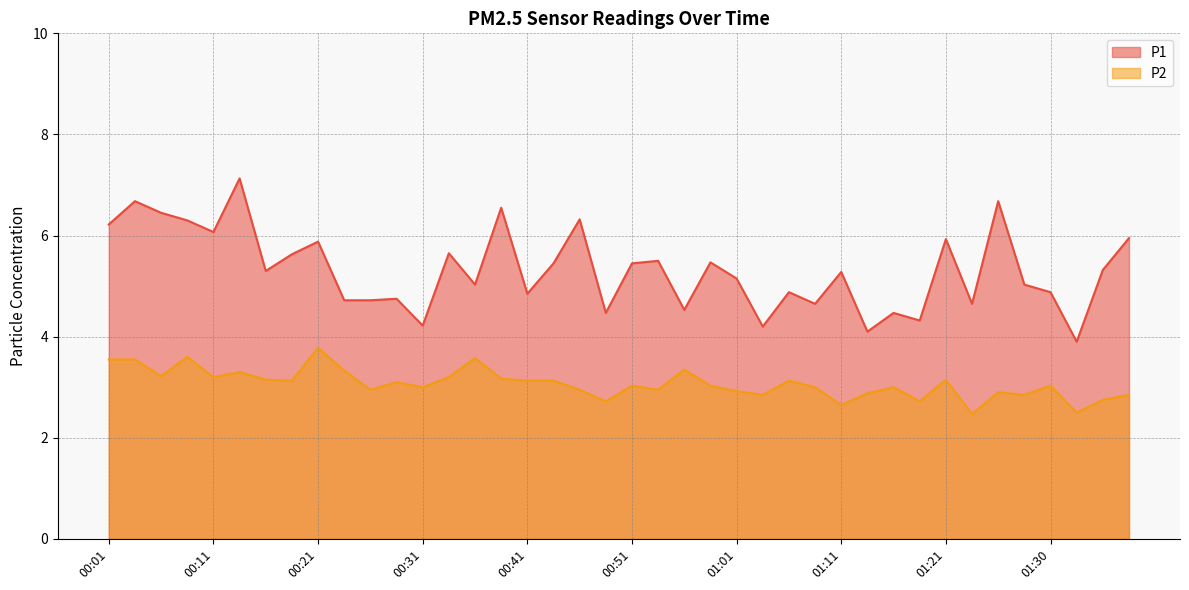

At which category does P2 reach its first local valley?

00:06